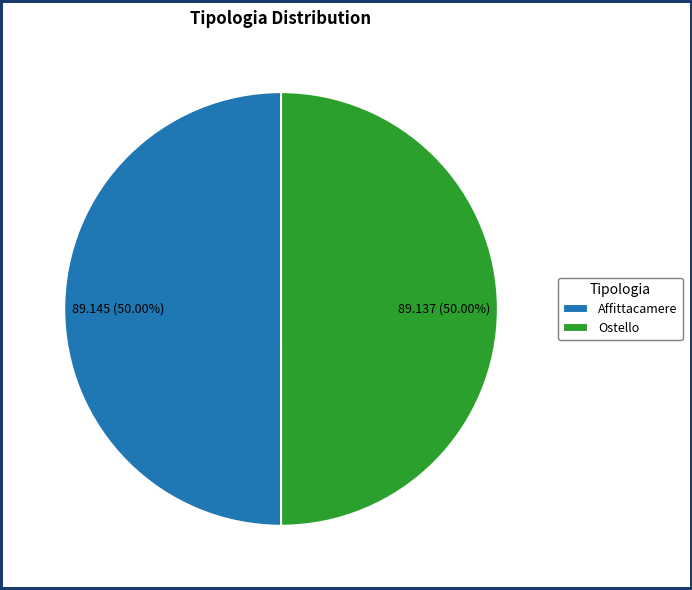

What is the total percentage of Ostello and Affittacamere?

100.0%